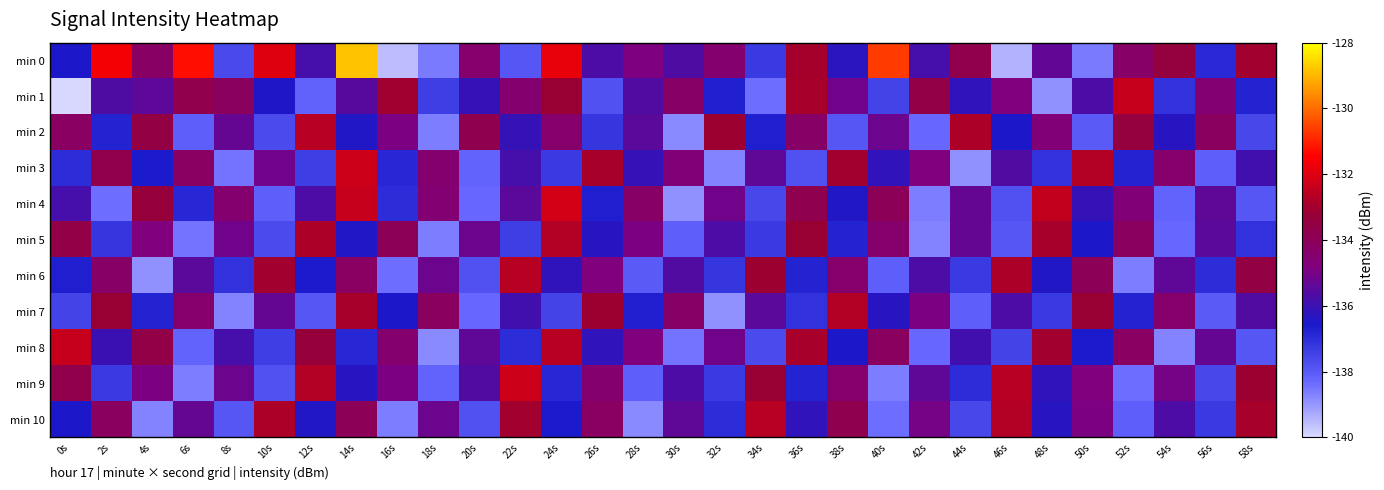

What is the total value across all series at 48s?

-1490.6